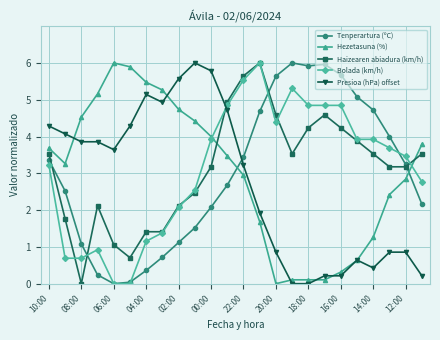

What is the highest value of the Tenperartura (ºC) series?

6.0